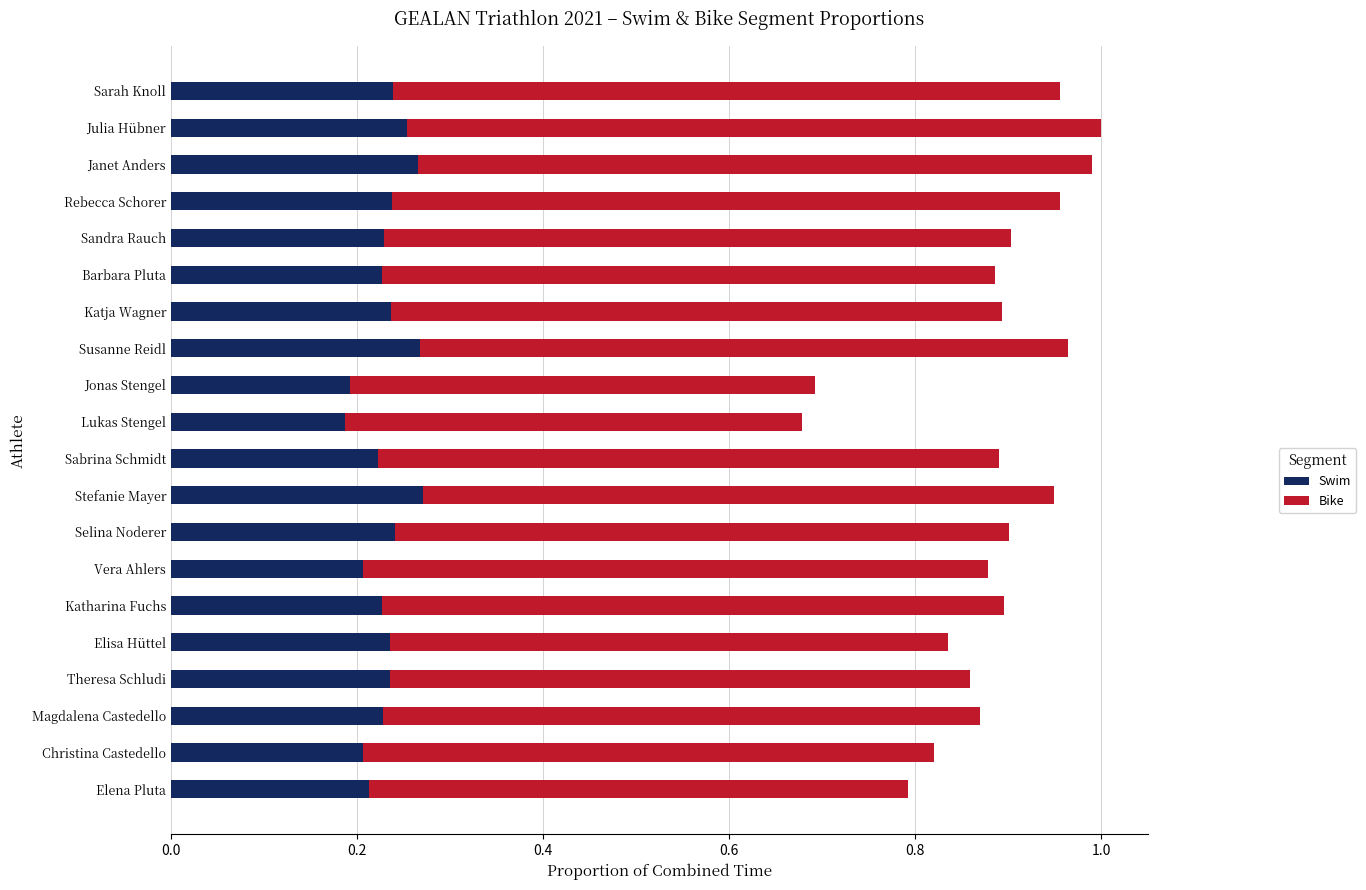

What is the difference between the maximum and minimum values in the Swim series?

0.1